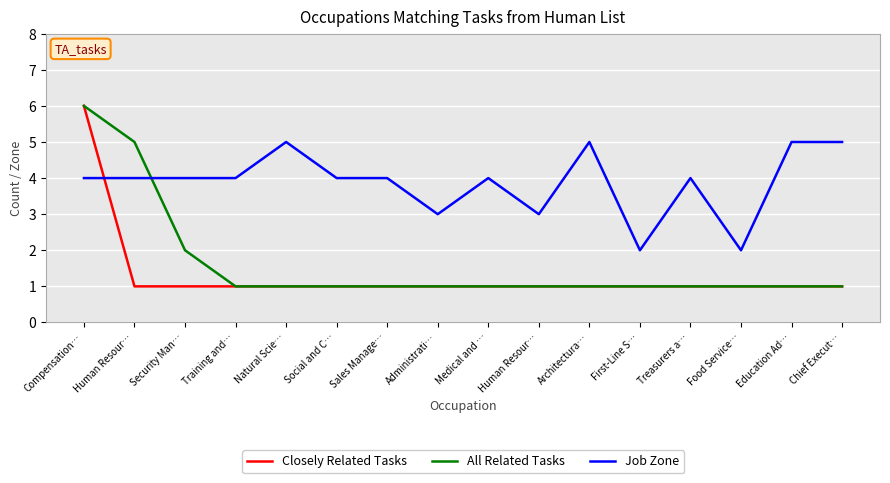

How many lines are shown in the chart?

3